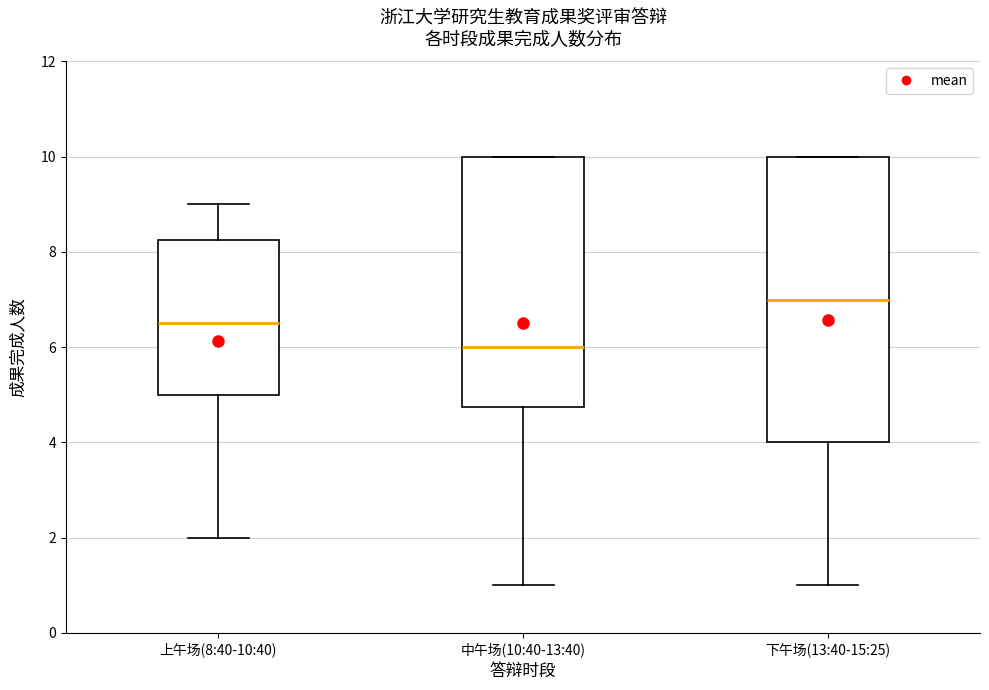

Reading left to right, transcribe this box plot: for each box, give where its median line is, the range the box spans, and where its two whiskers end, as read against the y-axis. The values are not printed on the chart, so give them approximately, as read against the axis.

上午场(8:40-10:40): median 6.6, box 5.0 to 8.2, whiskers 2.0 to 9.0
中午场(10:40-13:40): median 6.0, box 4.8 to 10.0, whiskers 1.0 to 10.0
下午场(13:40-15:25): median 7.0, box 4.0 to 10.0, whiskers 1.0 to 10.0